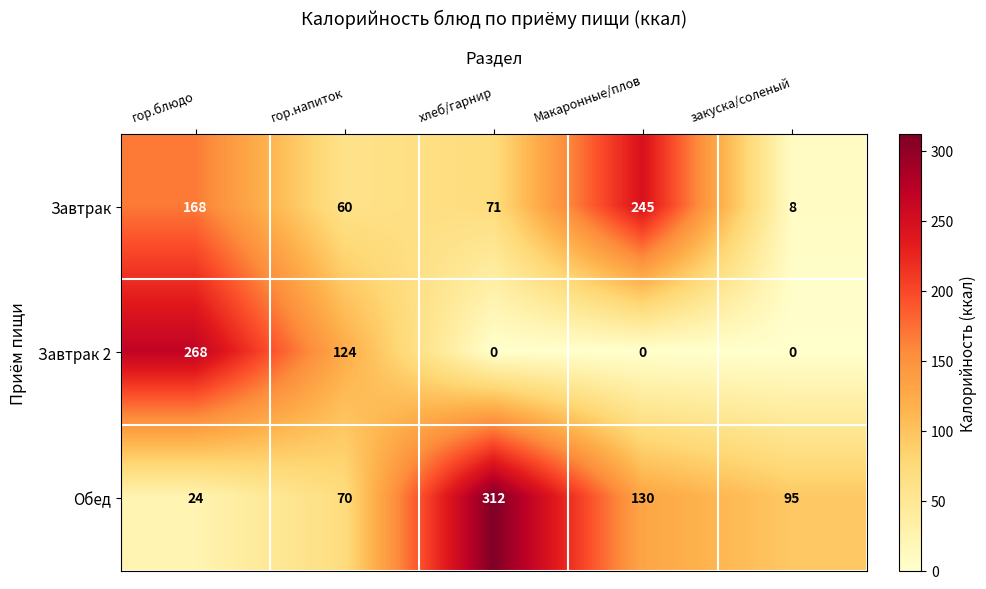

Rank the series by their maximum value, from highest to lowest.

Обед, Завтрак 2, Завтрак